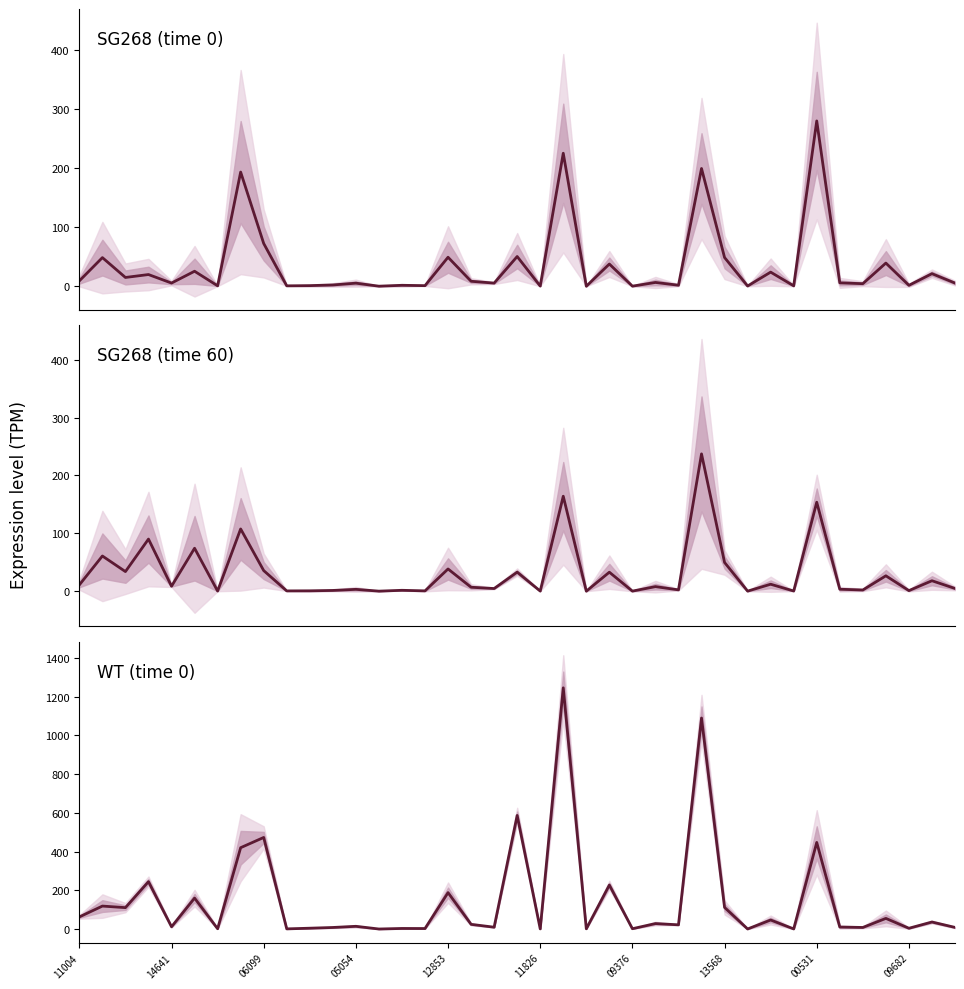

What is the highest value of the WT_0 series?

1245.9